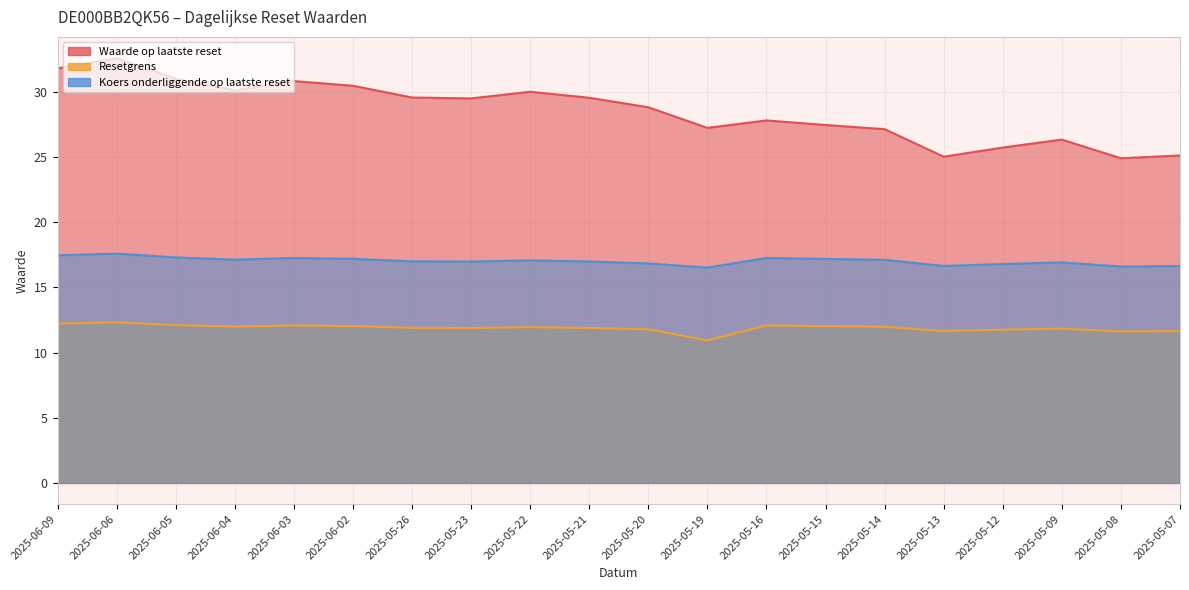

True or false: Waarde op laatste reset and Koers onderliggende op laatste reset cross at least once.

False